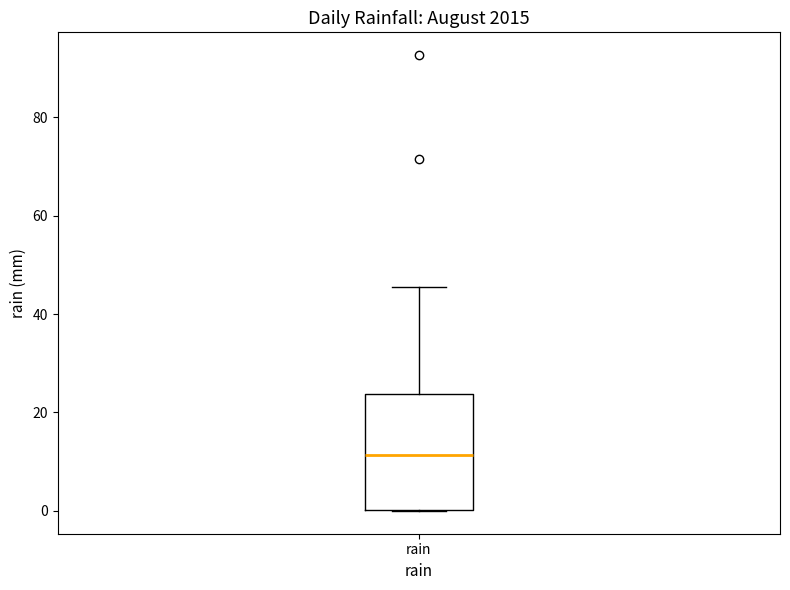

Read this box plot against the y-axis: the position of the median line, the range covered by the box, and the ends of both whiskers. The values are not printed on the chart, so give them approximately, as read against the axis.

median 12, box 0 to 24, whiskers 0 to 46